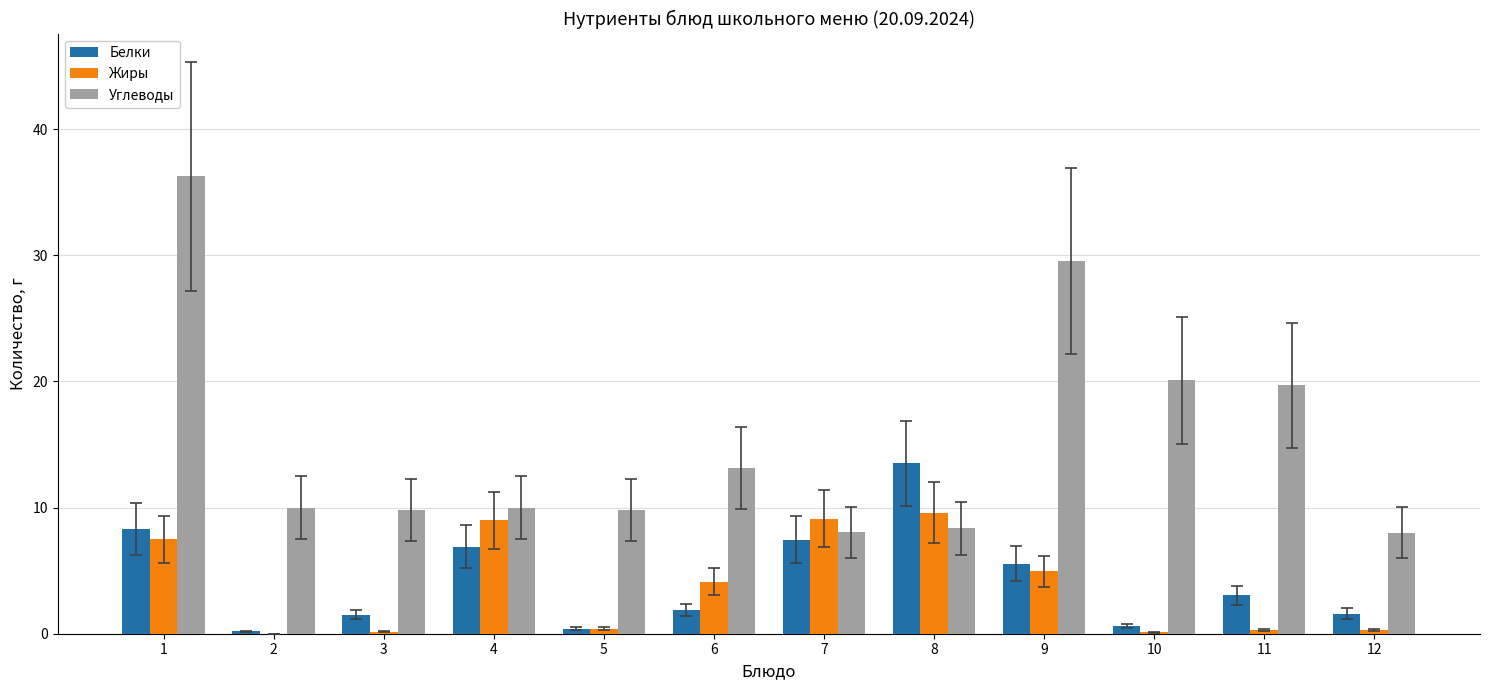

Count the number of categories in the chart.

12